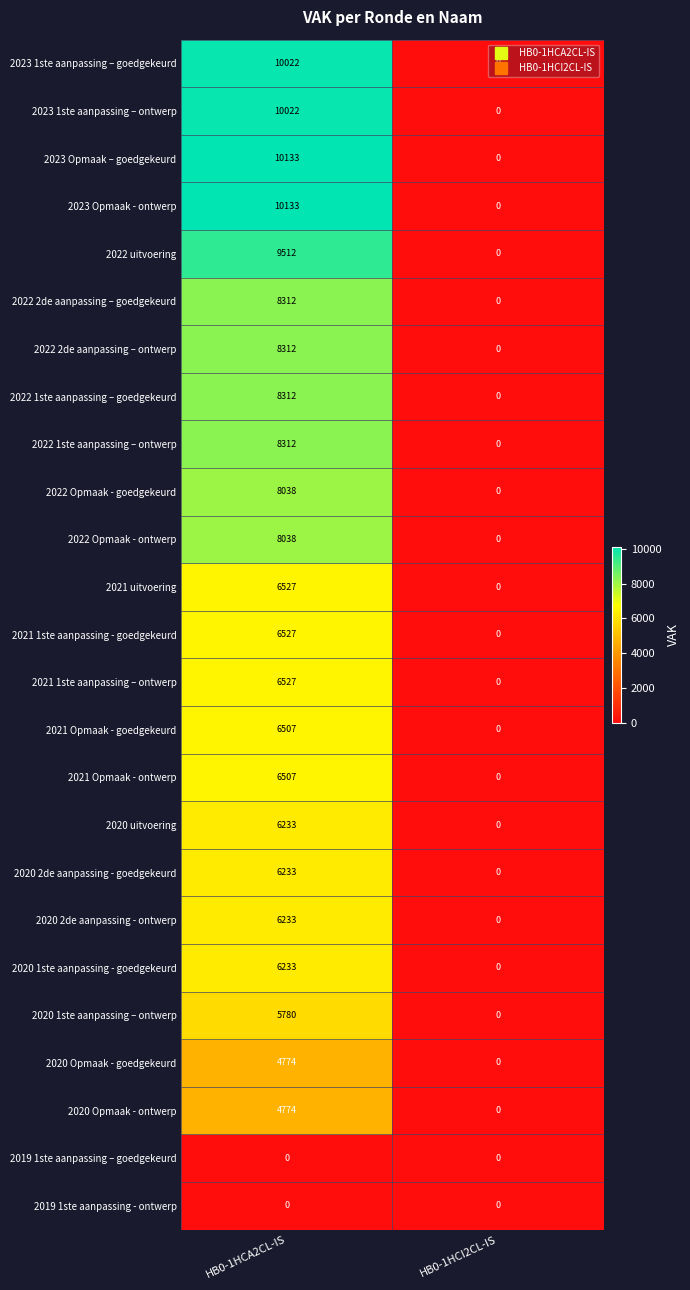

What is the difference between the maximum and minimum values in the 2020 1ste aanpassing – ontwerp series?

5780